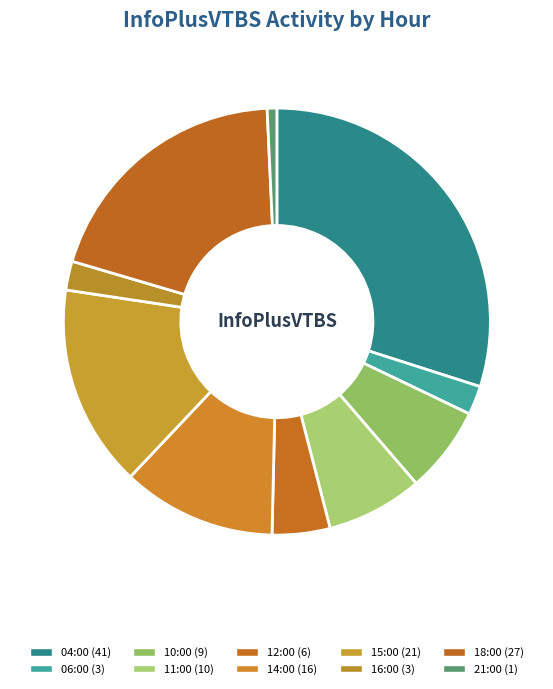

Count the number of slices in the pie.

10